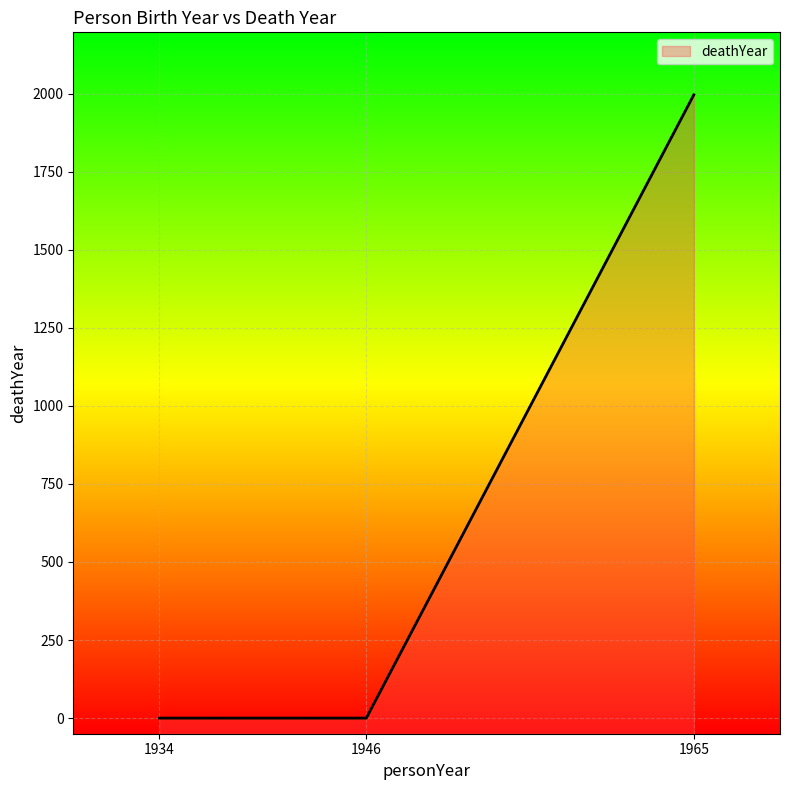

What is the sum of the values at 1946 and 1965?

1996